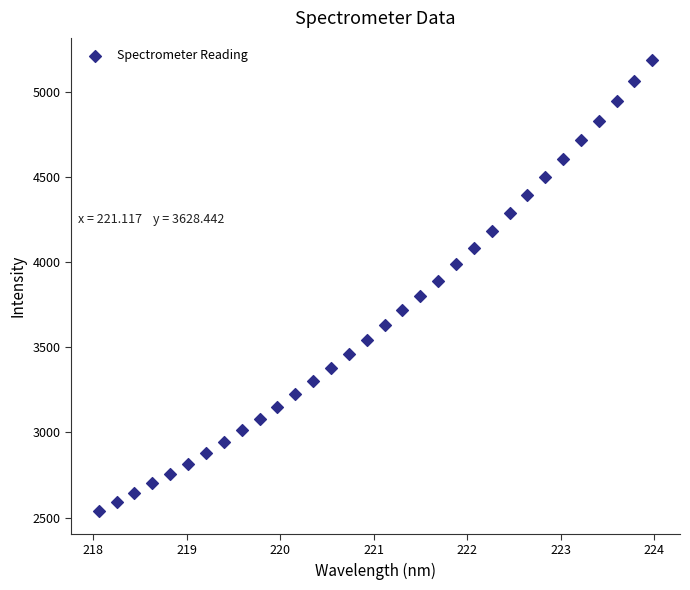

What is the range of Y values (max minus min)?

2647.4